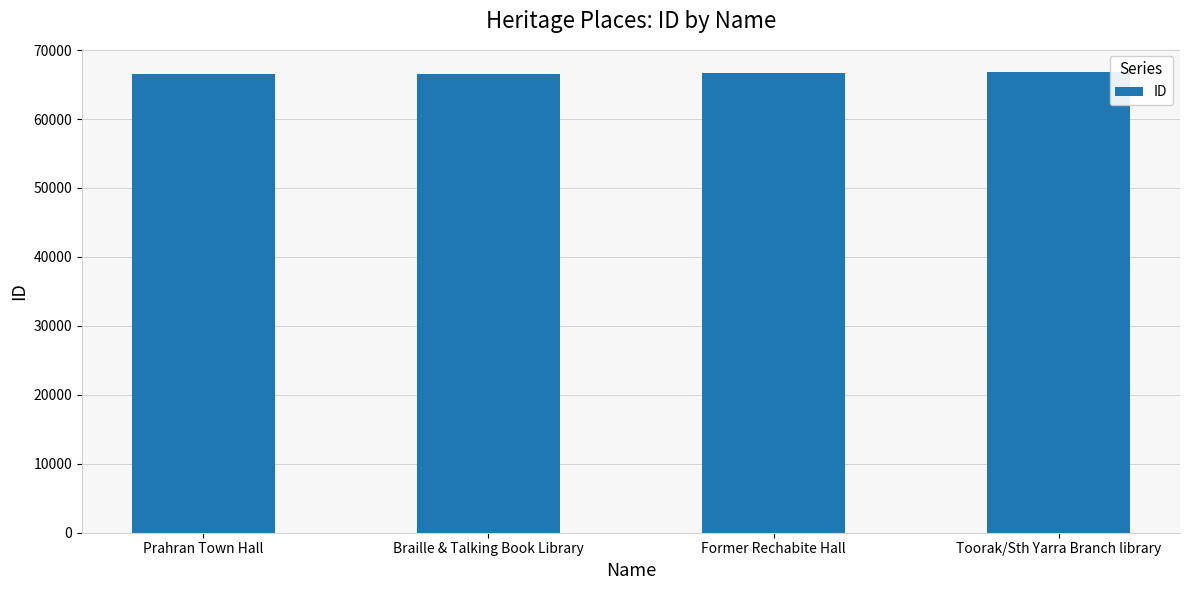

Is it true that the value at Prahran Town Hall is 104348?

False